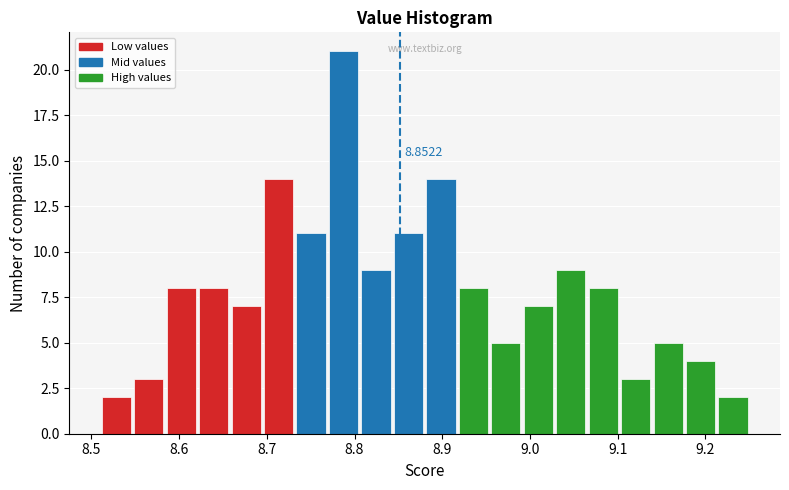

Read against the x-axis, roughly where is the centre of the tallest bar?

8.79